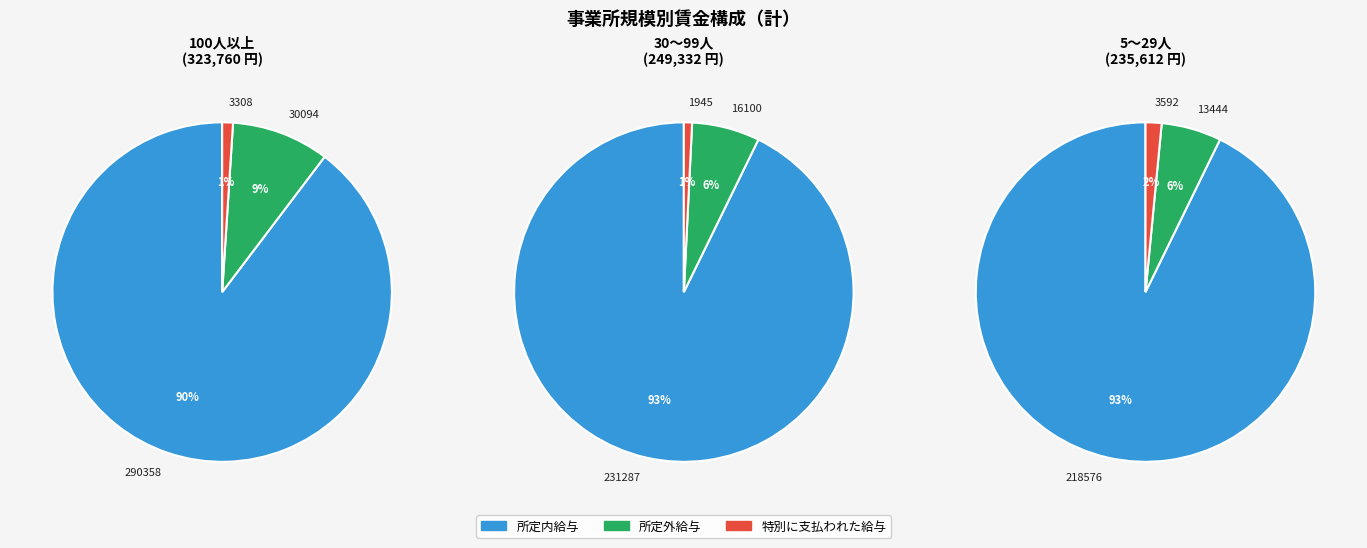

Which series has the widest spread of values?

所定内給与